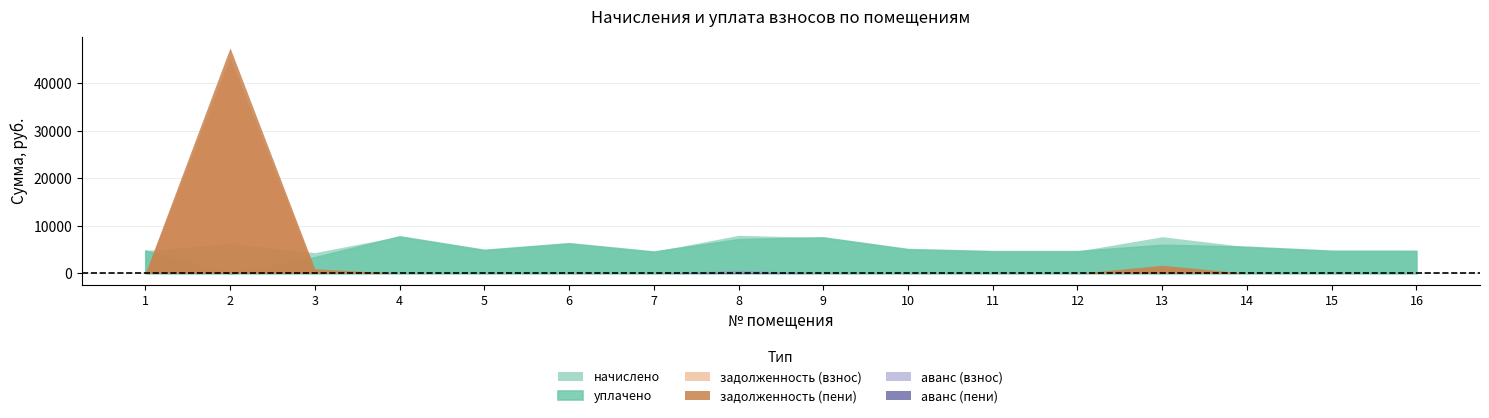

What is the greatest value displayed?

47508.2